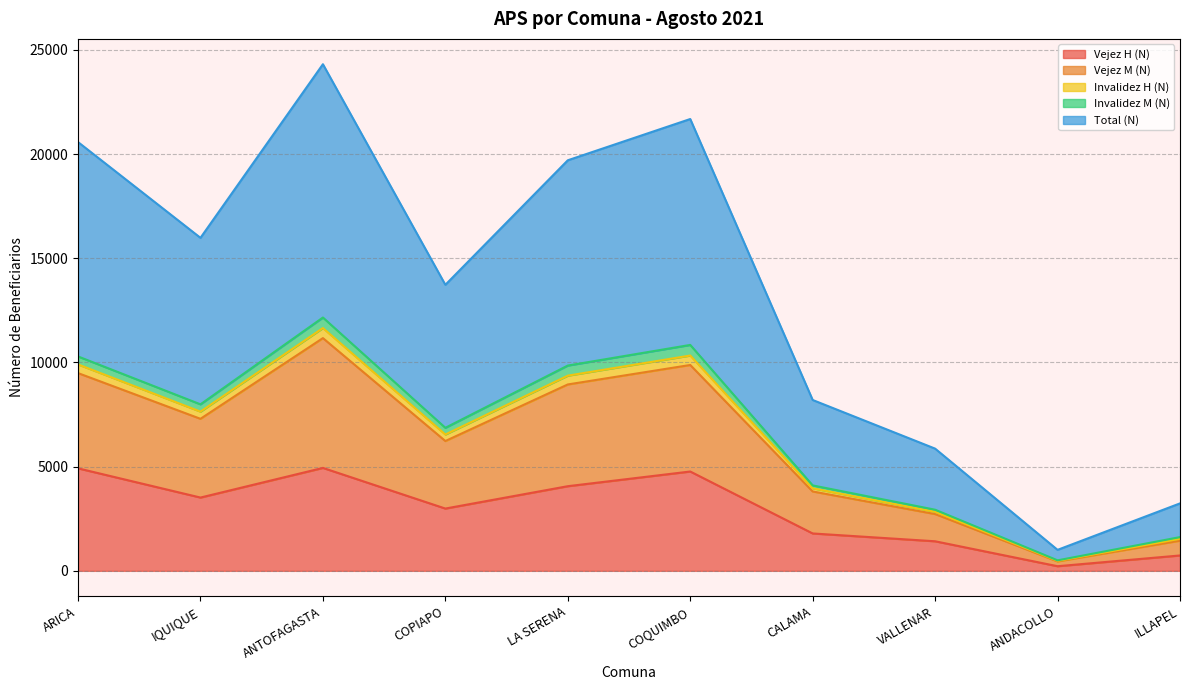

What is the highest value of the Vejez H (N) series?

4939